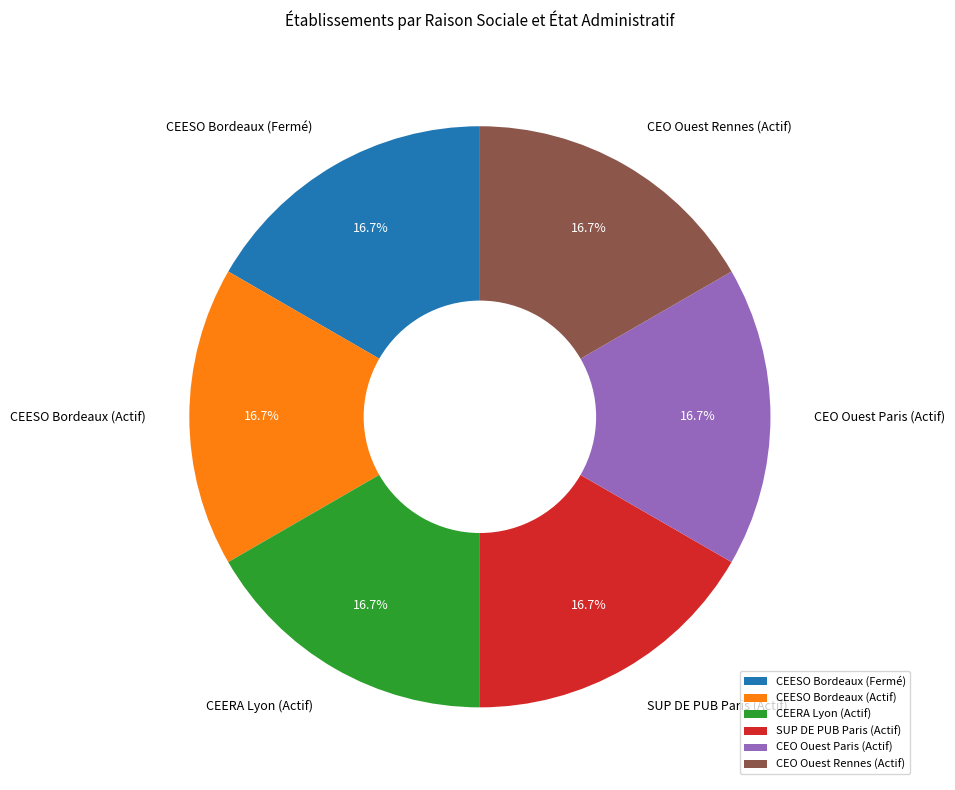

Approximately how many times larger is the value at CEERA Lyon (Actif) compared to CEESO Bordeaux (Actif)?

1.0